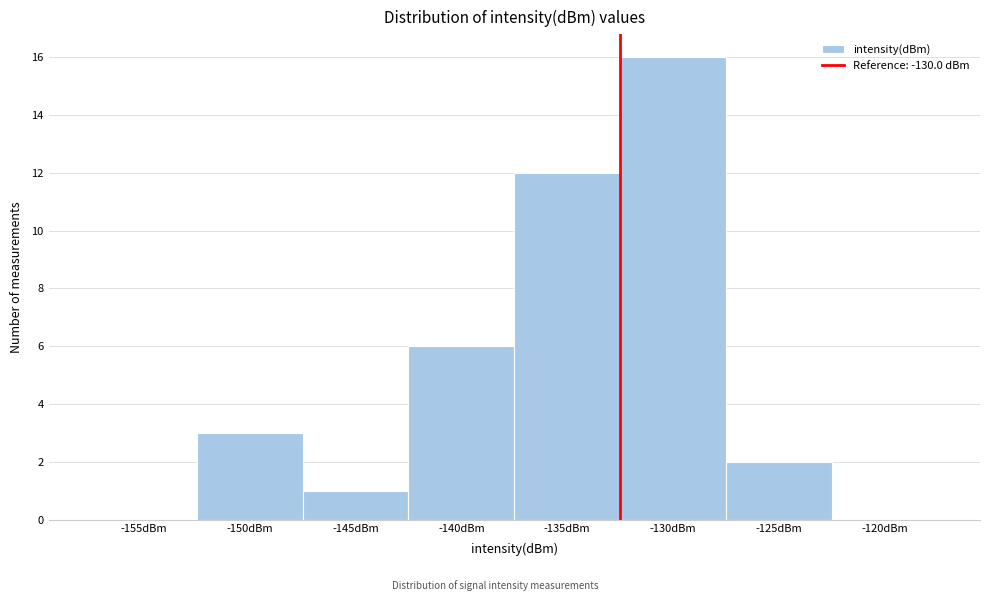

Reading left to right, transcribe all the data shown in this chart.

-155dBm=0	-150dBm=3	-145dBm=1	-140dBm=6	-135dBm=12	-130dBm=16	-125dBm=2	-120dBm=0